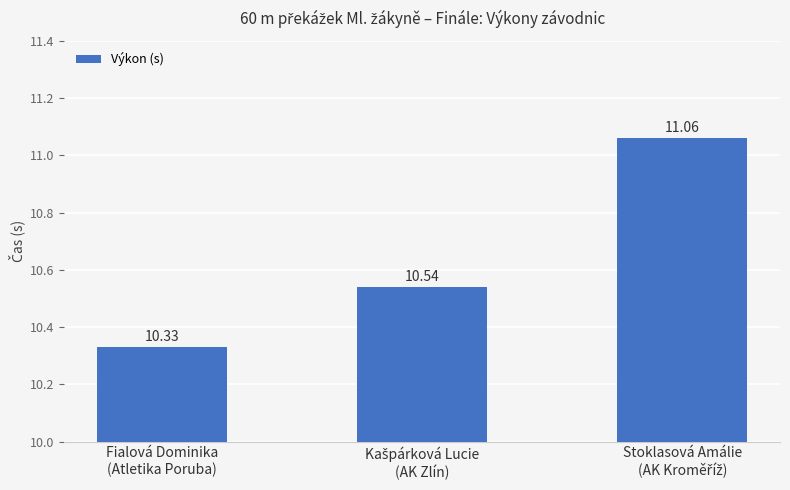

How many bars are there in total?

3